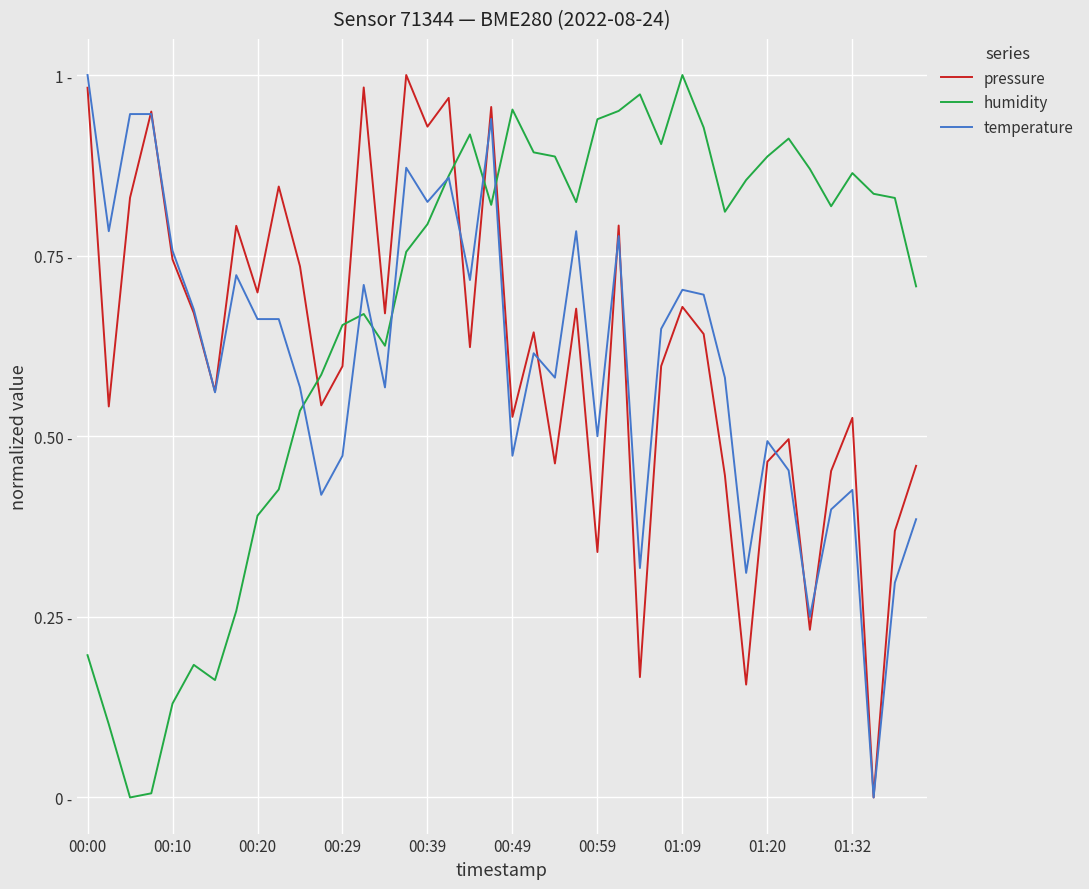

Rank the series by their average value, from lowest to highest.

temperature, pressure, humidity